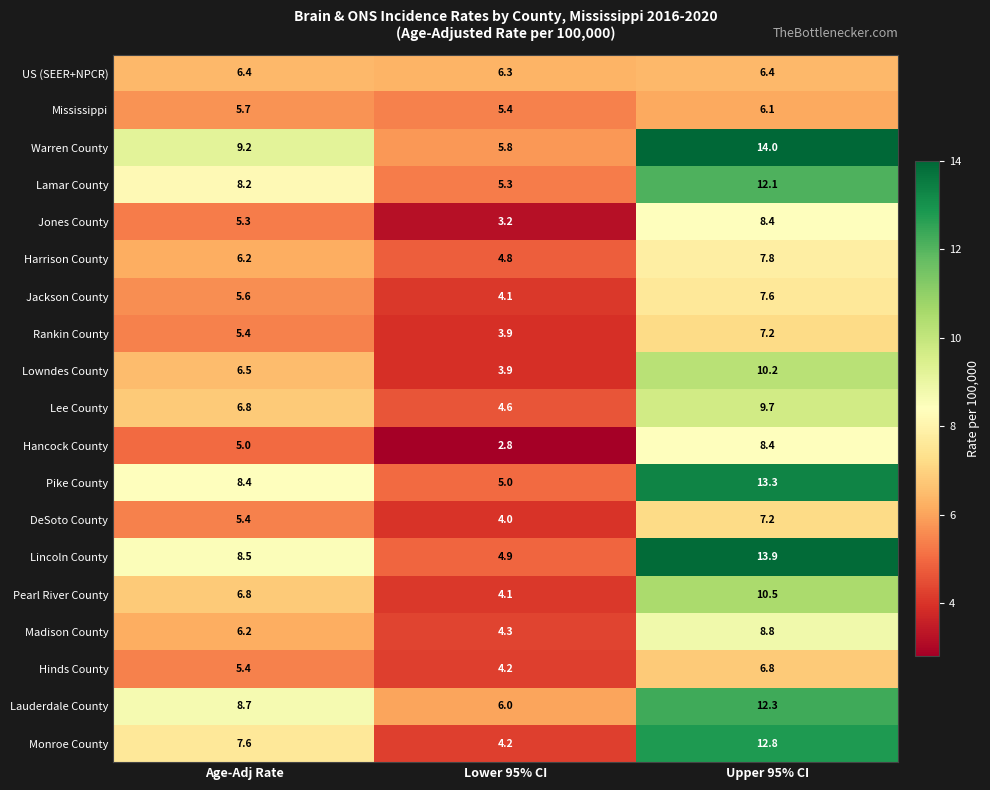

At which category is the sum across all series the highest?

Upper 95% CI